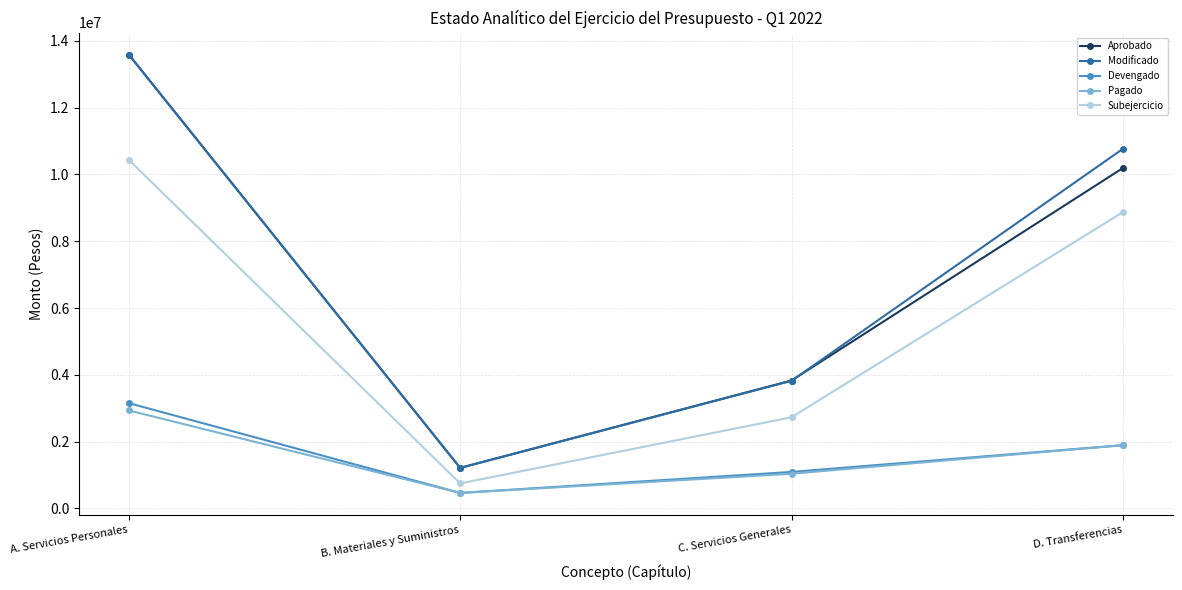

Reading right to left, extract all data points from this chart.

Aprobado: D. Transferencias=10191813.0	C. Servicios Generales=3830263.0	B. Materiales y Suministros=1214292.0	A. Servicios Personales=13589869.0
Modificado: D. Transferencias=10766813.0	C. Servicios Generales=3821543.0	B. Materiales y Suministros=1214292.0	A. Servicios Personales=13589869.0
Devengado: D. Transferencias=1893583.0	C. Servicios Generales=1092410.5	B. Materiales y Suministros=464416.0	A. Servicios Personales=3153326.0
Pagado: D. Transferencias=1893583.0	C. Servicios Generales=1038654.5	B. Materiales y Suministros=464416.0	A. Servicios Personales=2934573.0
Subejercicio: D. Transferencias=8873230.0	C. Servicios Generales=2729132.5	B. Materiales y Suministros=749876.0	A. Servicios Personales=10436543.0